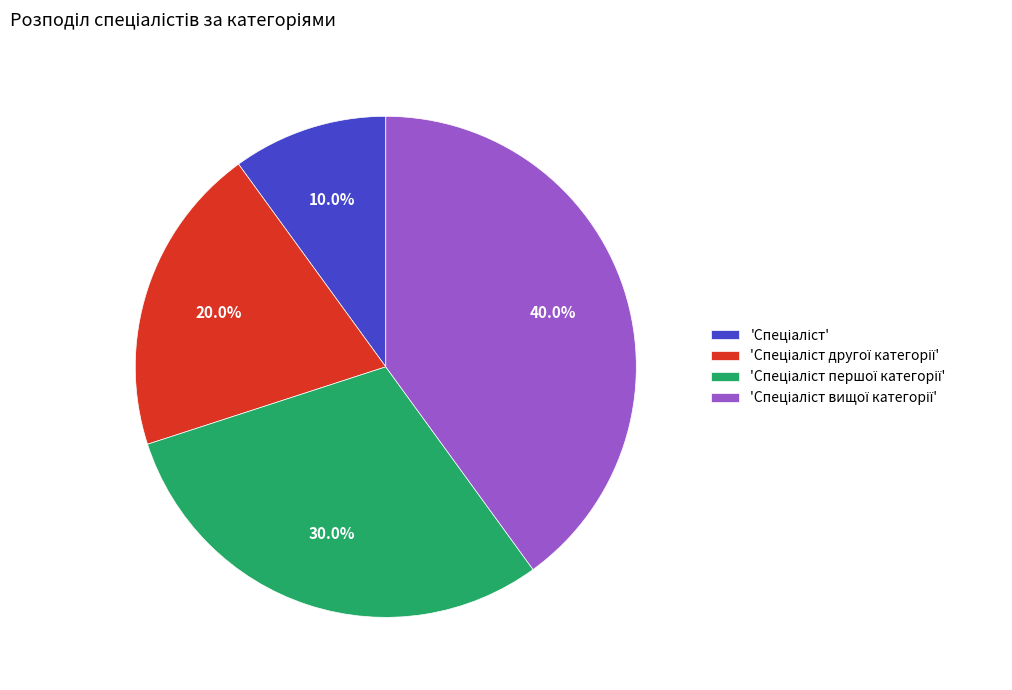

How many slices are in this pie chart?

4